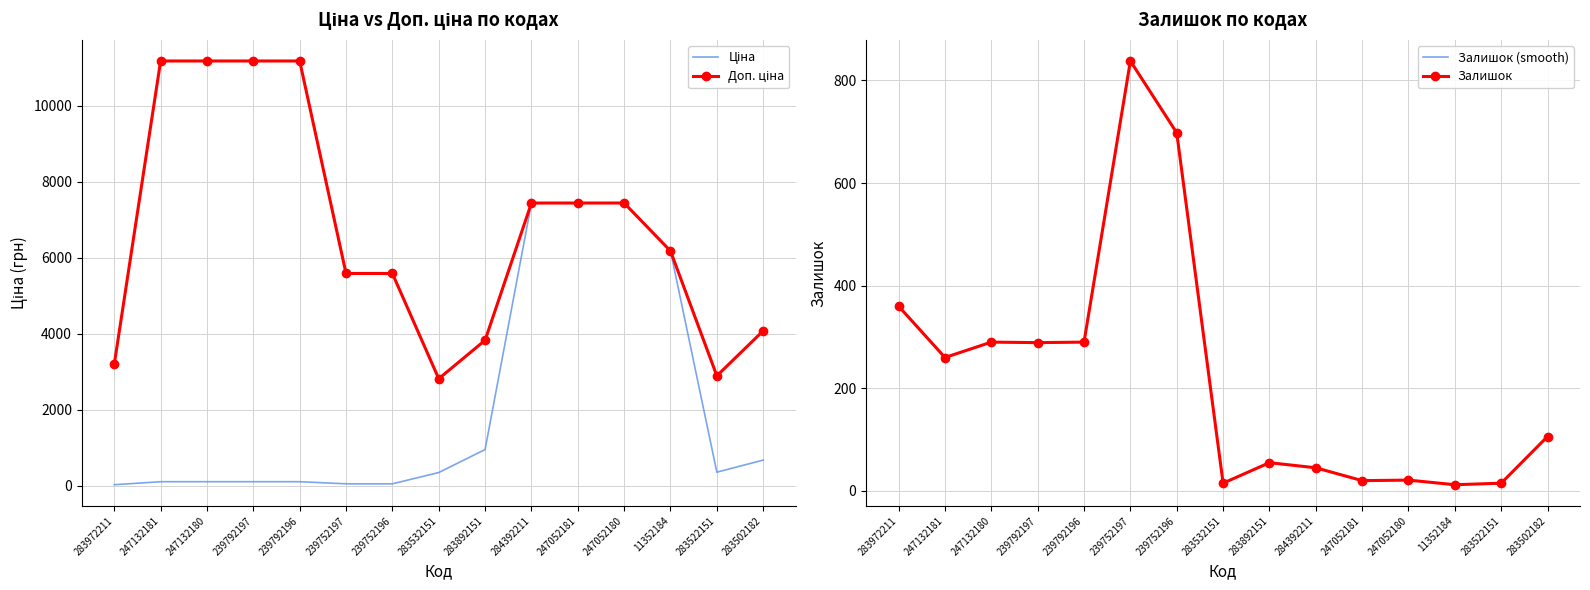

Rank the series at 11352184 from highest to lowest value.

Ціна, Доп. ціна, Залишок (smooth), Залишок